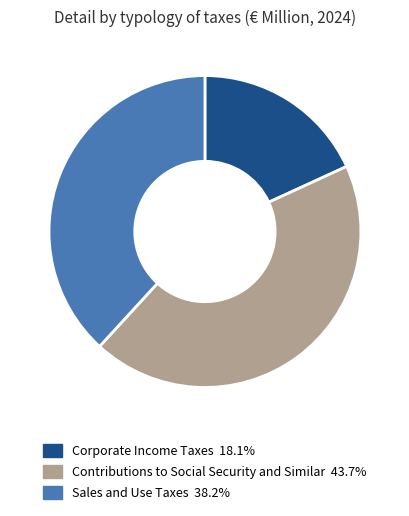

What is the ratio of the value at Corporate Income Taxes to the value at Contributions to Social Security and Similar?

0.4